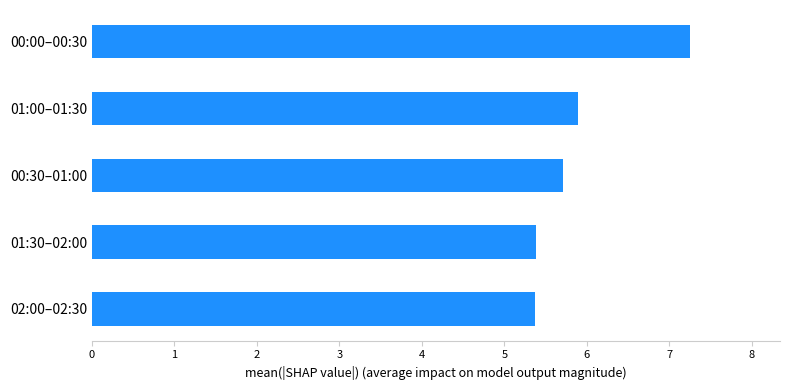

How many series are shown in this chart?

1